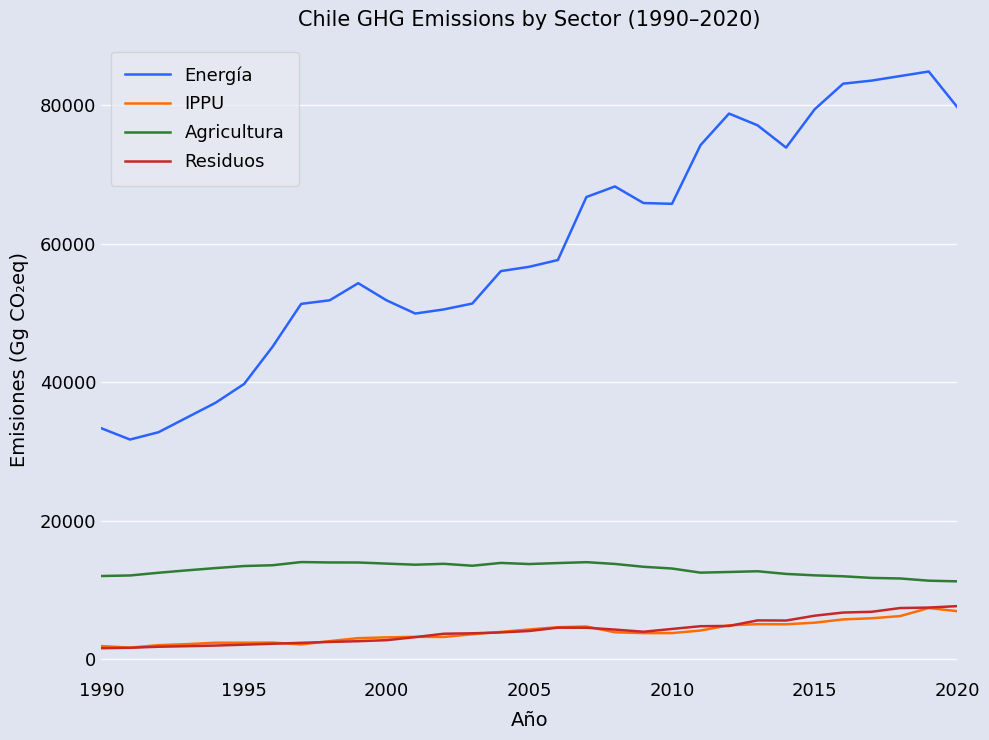

Which series has the widest spread of values?

Energía